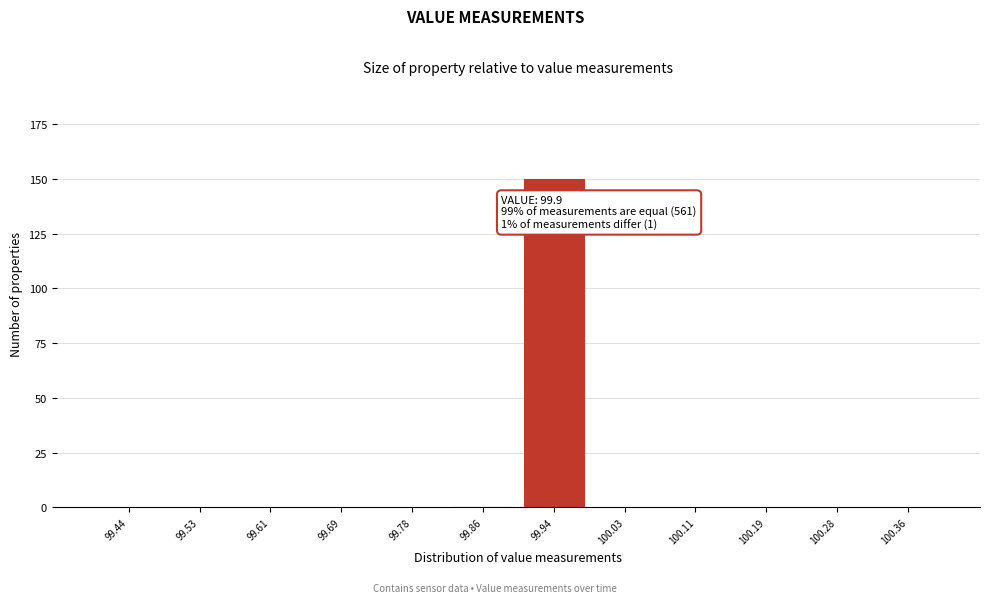

Over which range of the x-axis is the bar tallest?

99.90 to 99.98